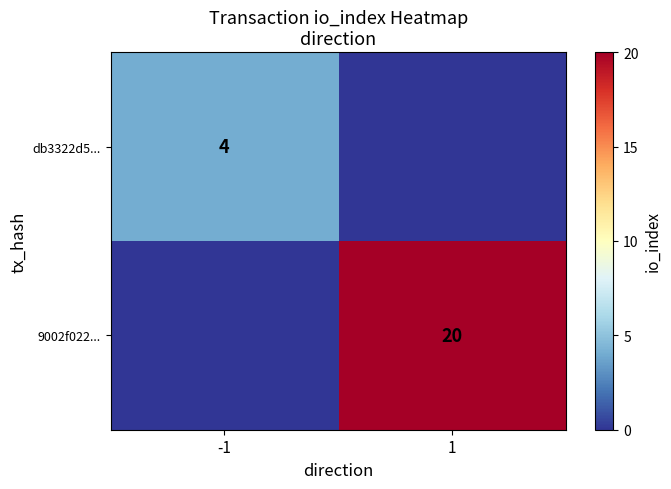

Is it true that db3322d5... equals 4 at -1?

True